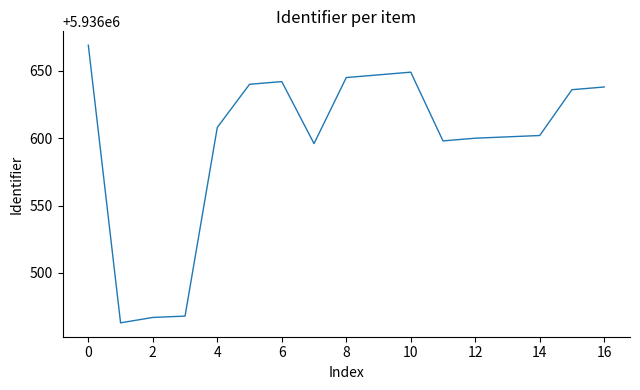

What is the difference between the maximum and minimum values?

206